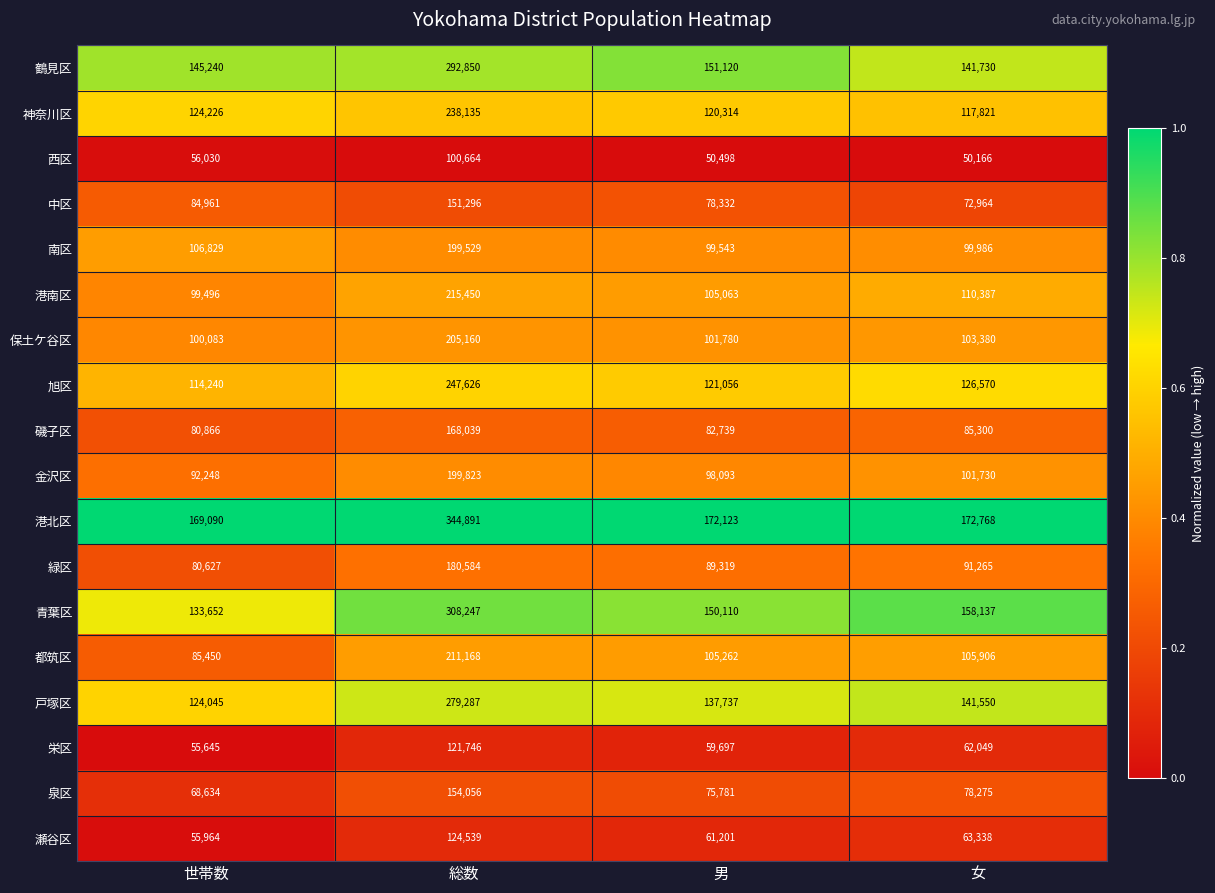

Which series has the largest total across all categories?

港北区